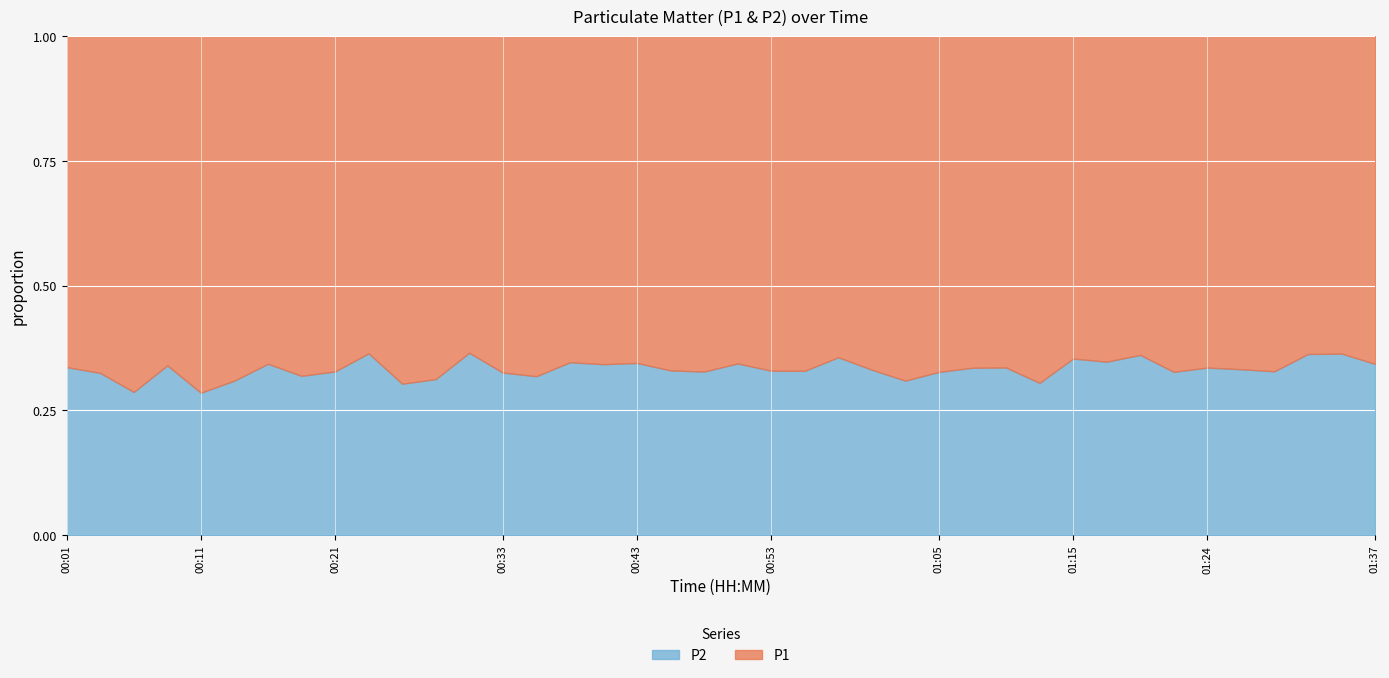

At 00:31, list the series in order from largest to smallest.

P1, P2